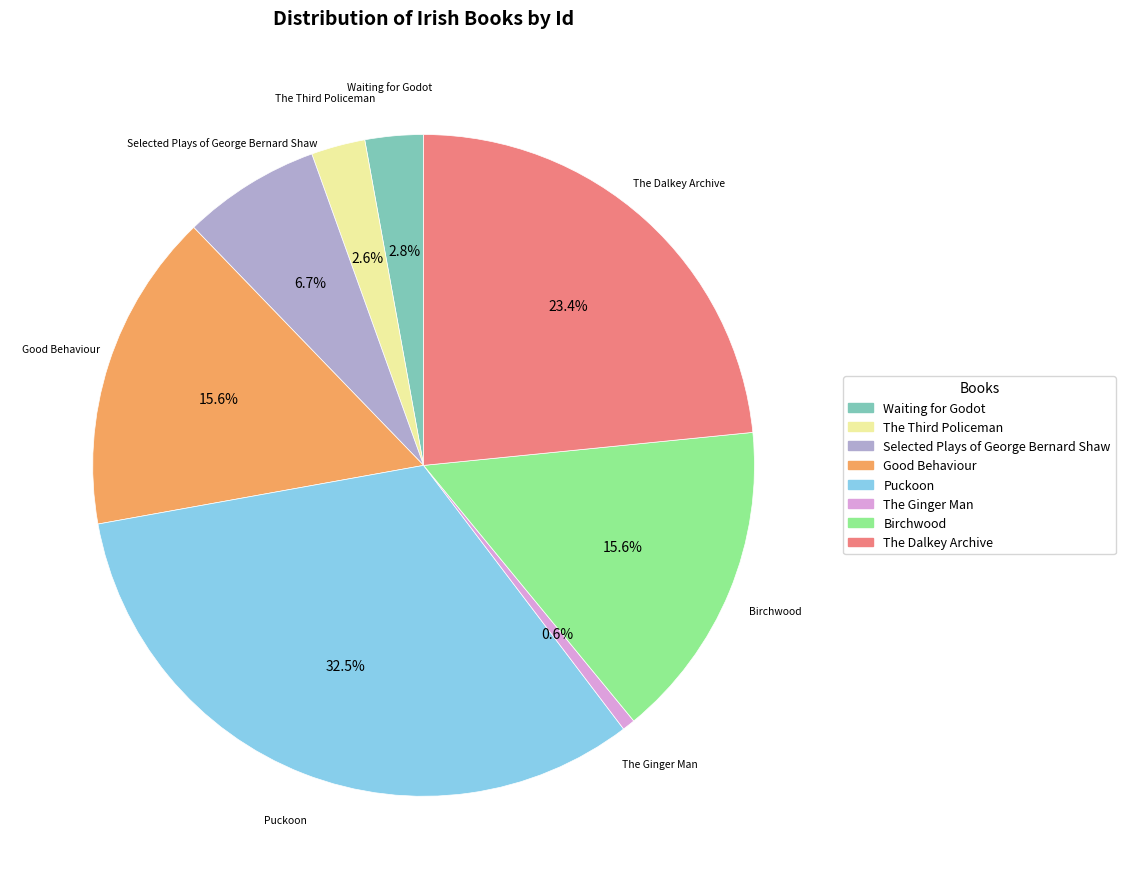

What percentage is the The Ginger Man slice, to the nearest percent?

1%